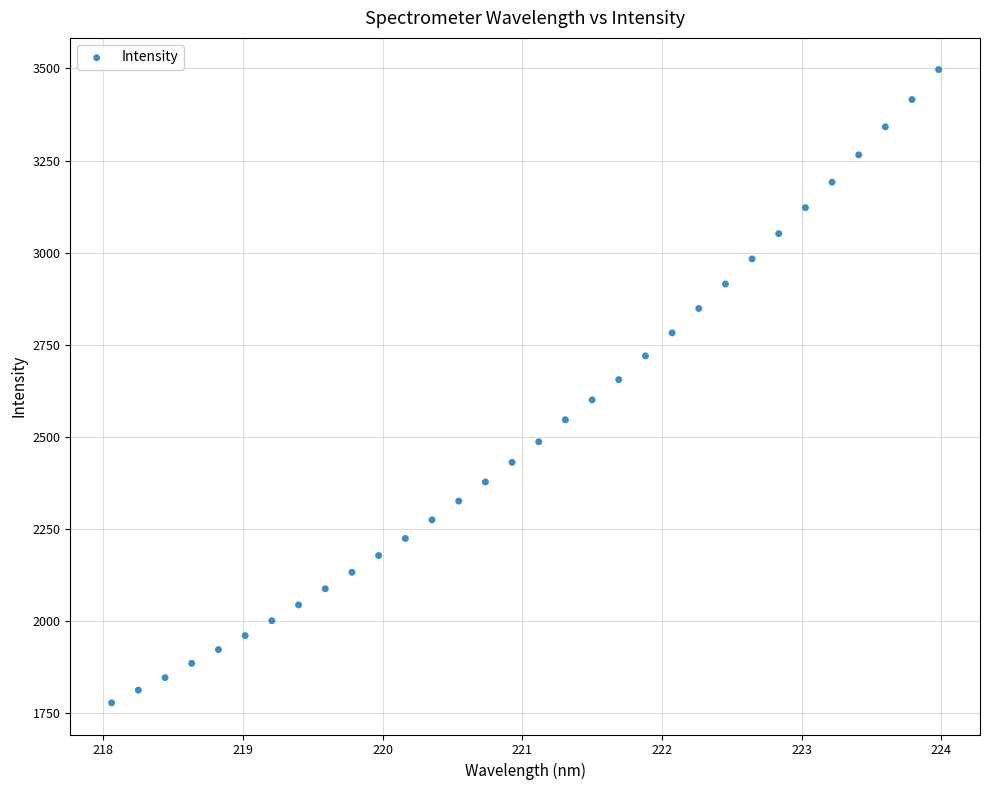

What is the range of Y values (max minus min)?

1718.6